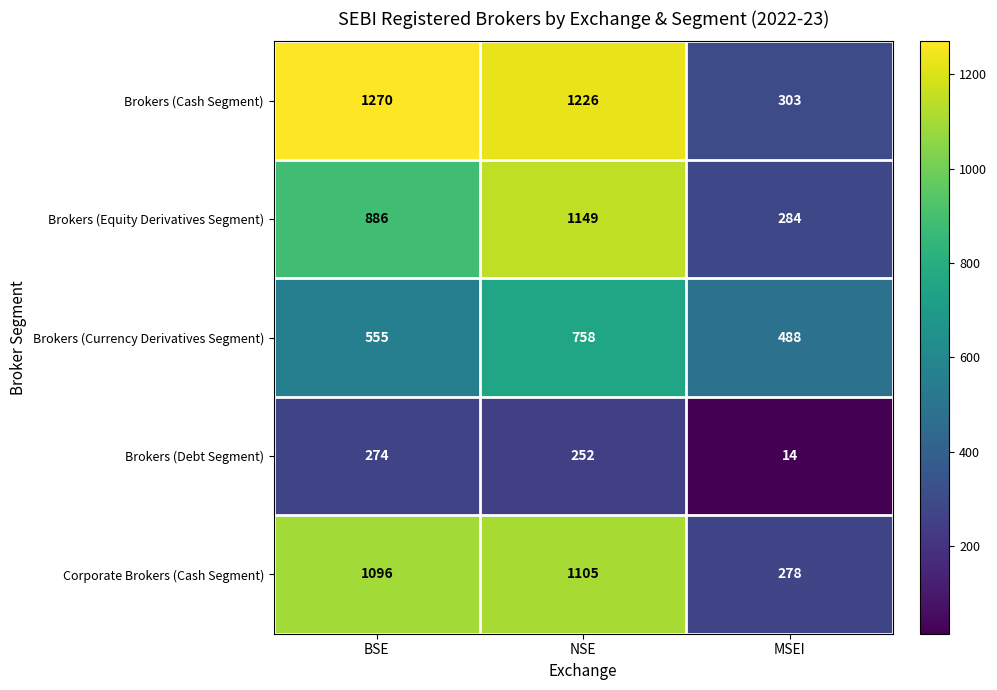

Reading left to right, extract all data points from this chart.

Brokers (Cash Segment): BSE=1270	NSE=1226	MSEI=303
Brokers (Equity Derivatives Segment): BSE=886	NSE=1149	MSEI=284
Brokers (Currency Derivatives Segment): BSE=555	NSE=758	MSEI=488
Brokers (Debt Segment): BSE=274	NSE=252	MSEI=14
Corporate Brokers (Cash Segment): BSE=1096	NSE=1105	MSEI=278